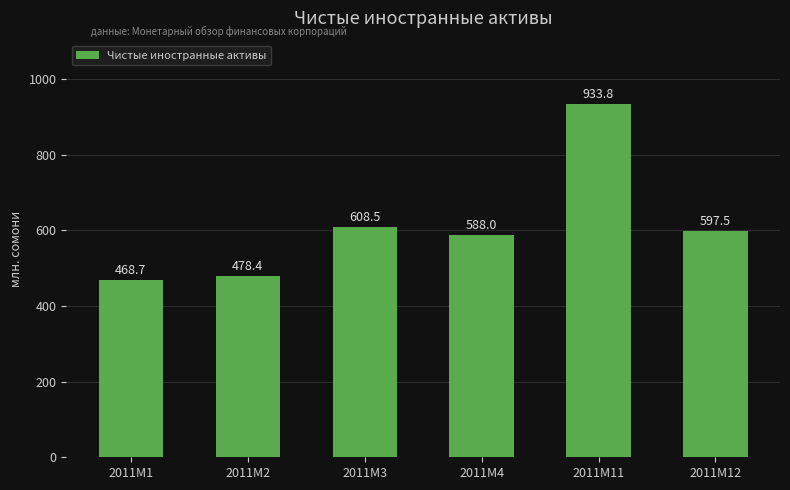

Which label corresponds to the smallest value in the chart?

2011M1